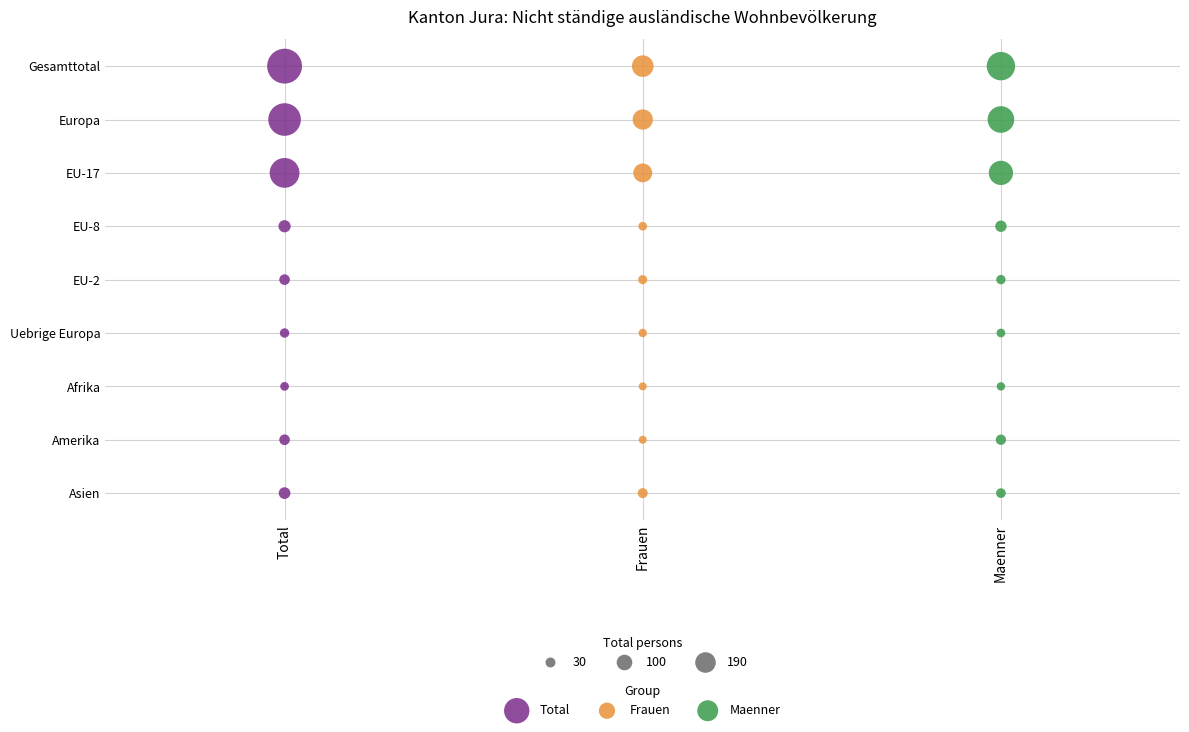

What are all the series names shown in the legend?

Total, Frauen, Maenner